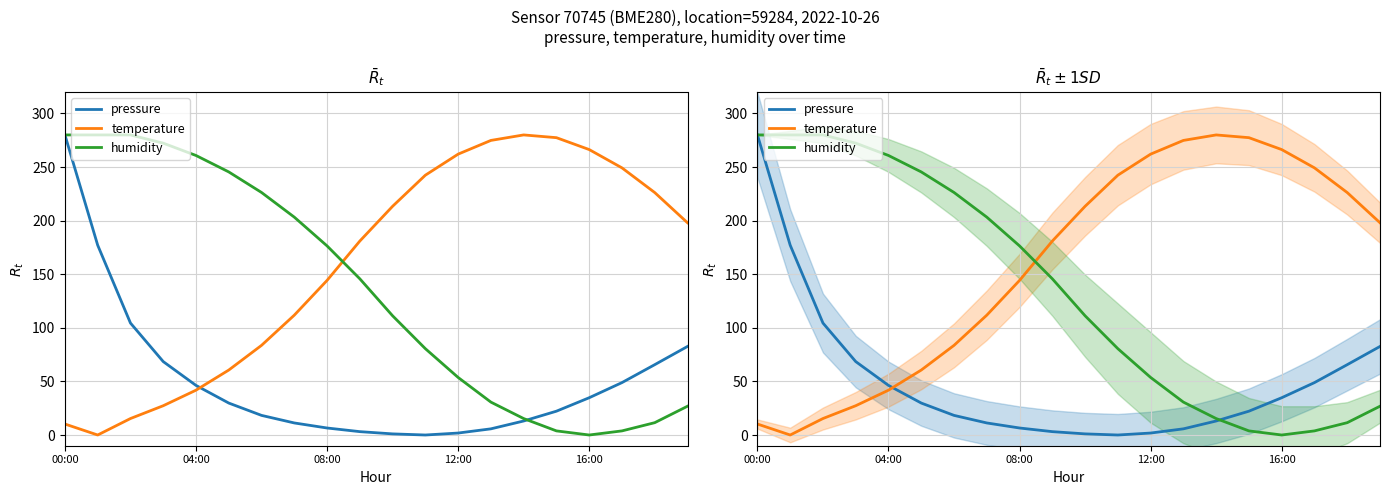

The value of humidity at 7 is 115.6. True or false?

False